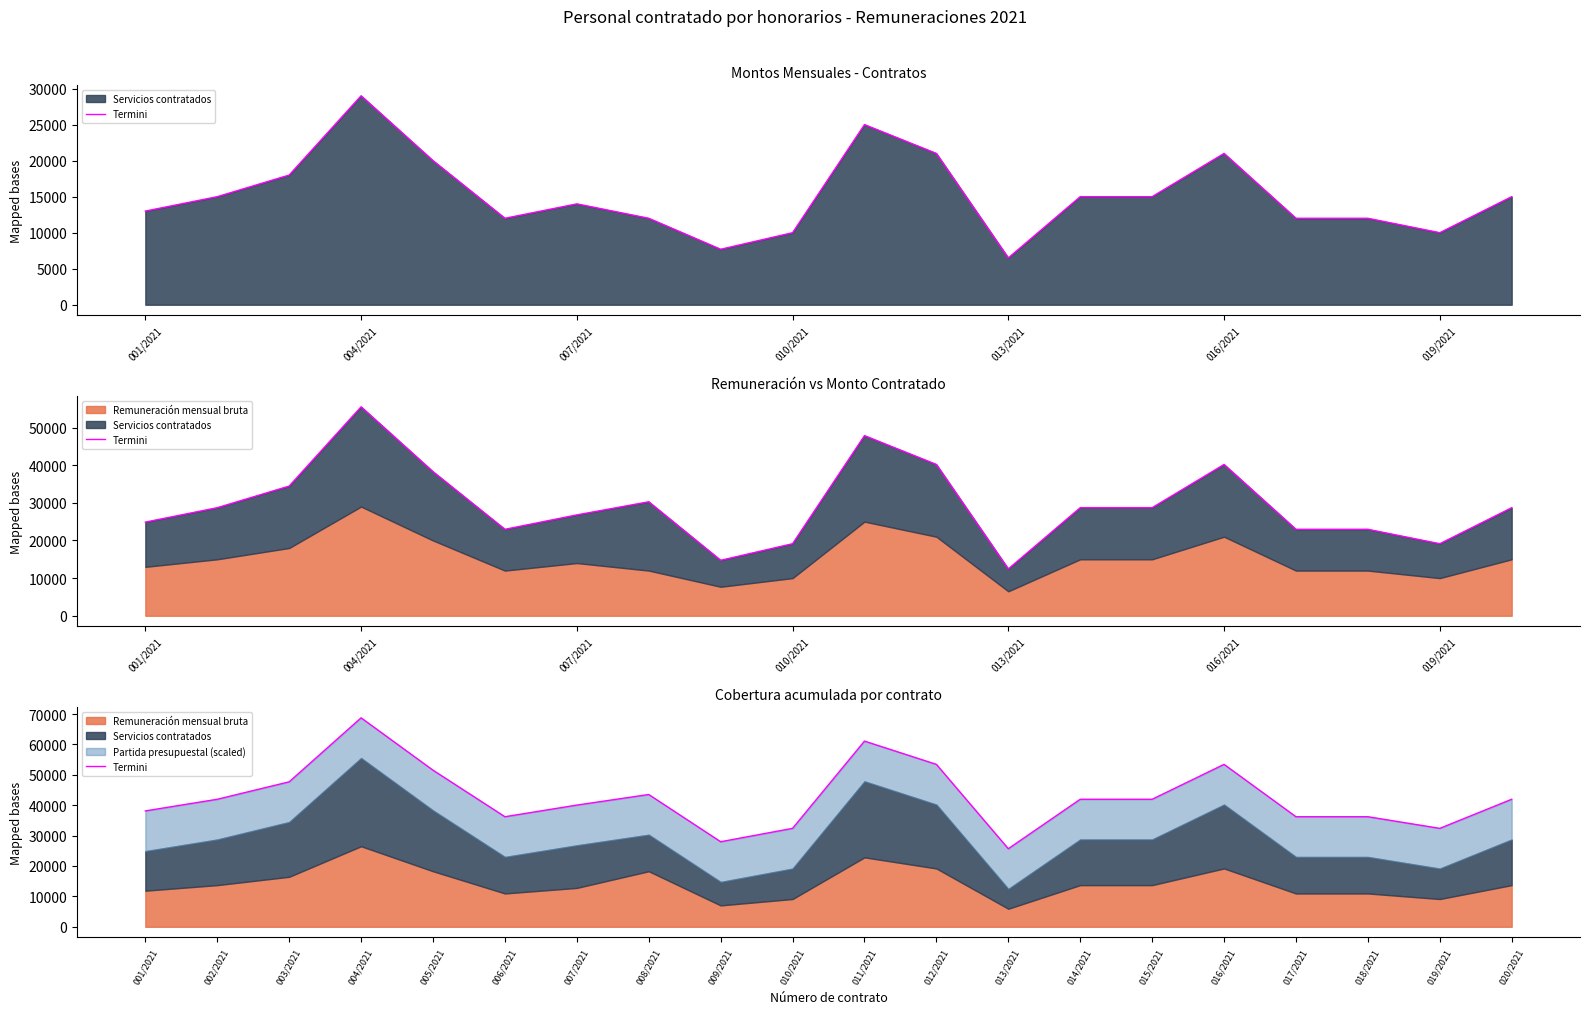

The value at 009/2021 is 27980.2. True or false?

True